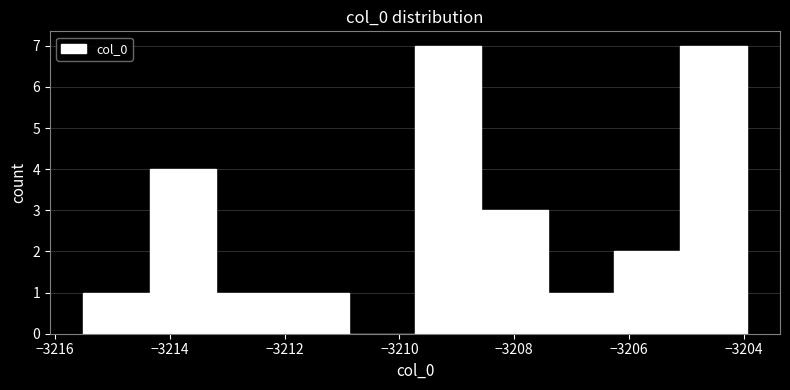

How tall is the bar that spans -3205.2 to -3204.0 on the x-axis? Neither the bar edges nor the heights are printed on the chart, so give them approximately, as read against the axes.

7